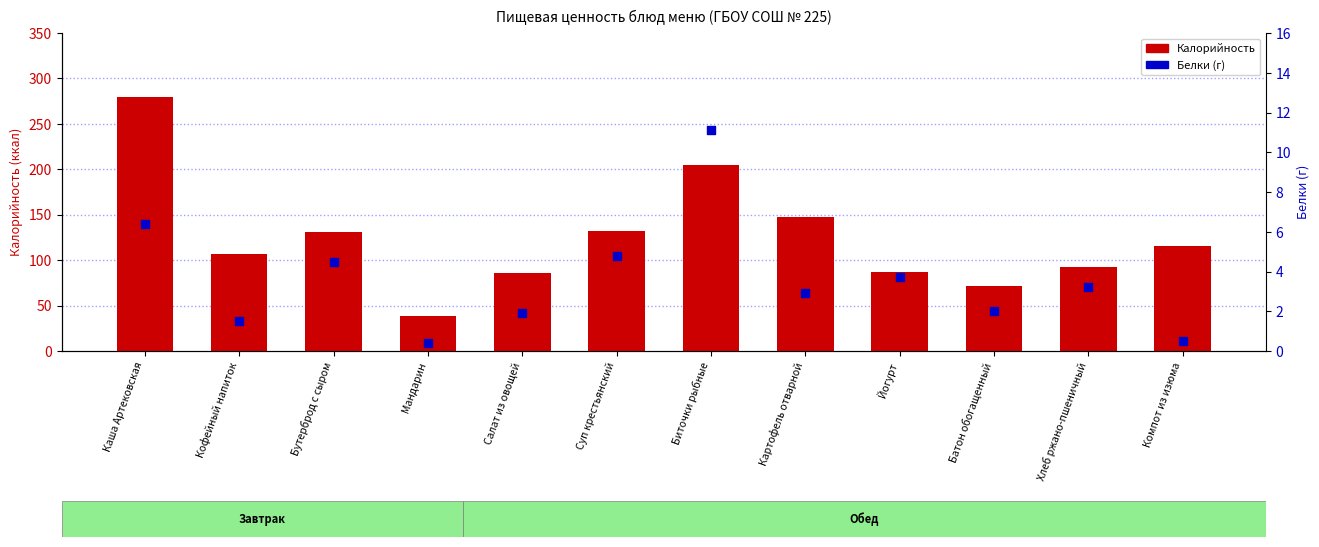

At which category is the sum across all series the highest?

Каша Артековская